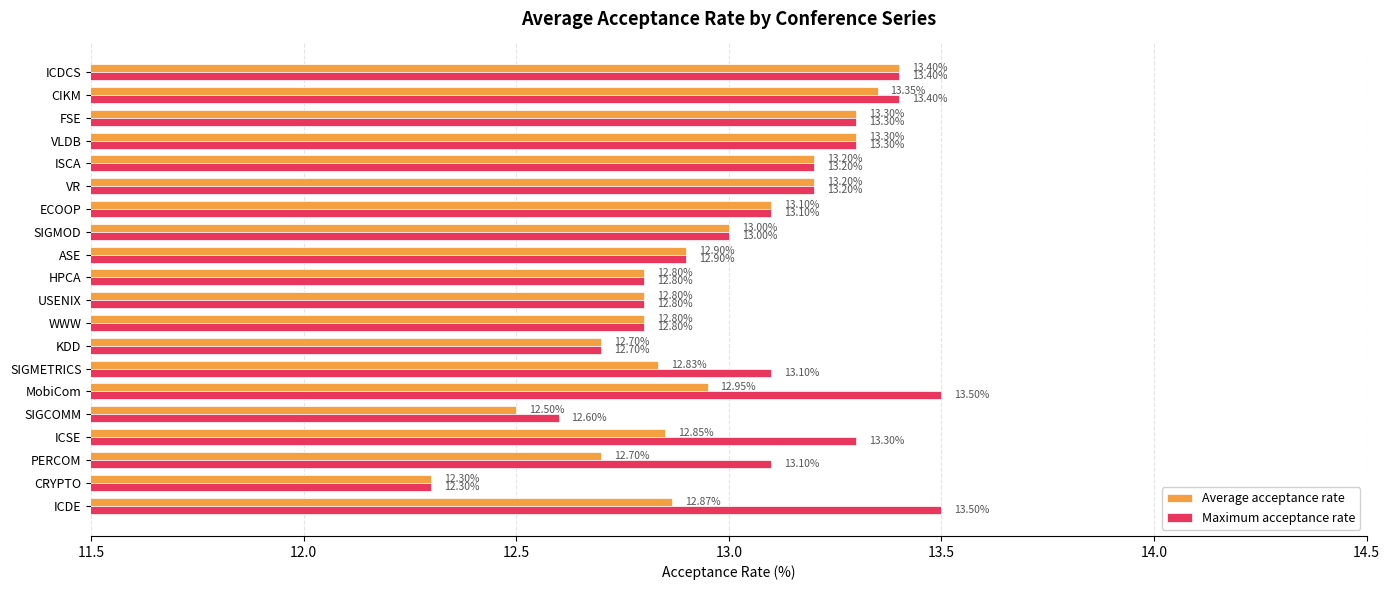

Where is Average acceptance rate nearest to the value 12?

CRYPTO